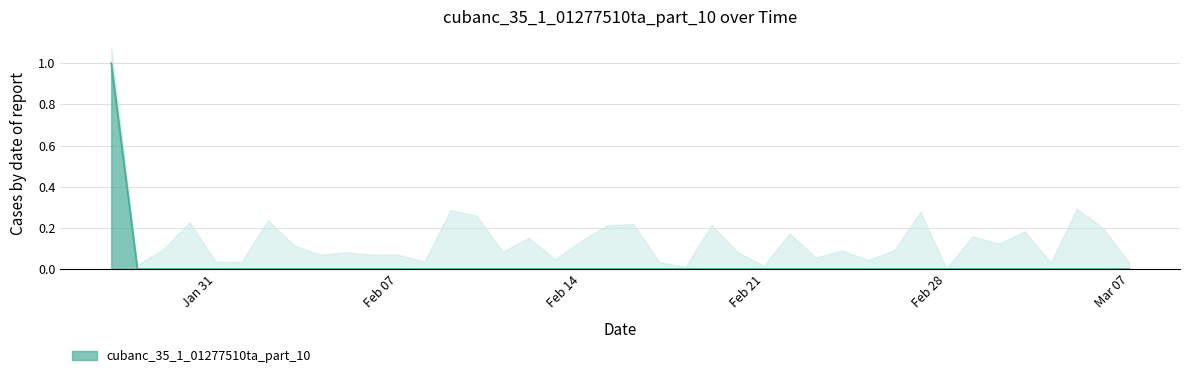

True or false: there are more than 2 points higher than both neighbors.

False